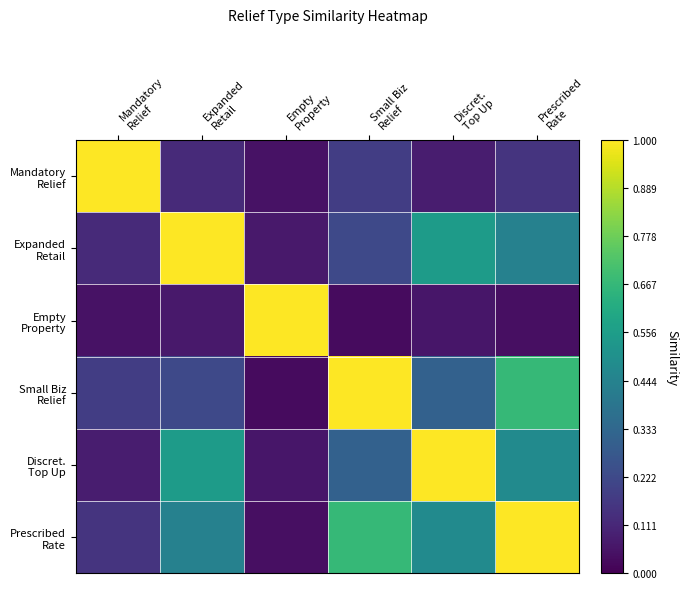

How many series are shown in this chart?

6